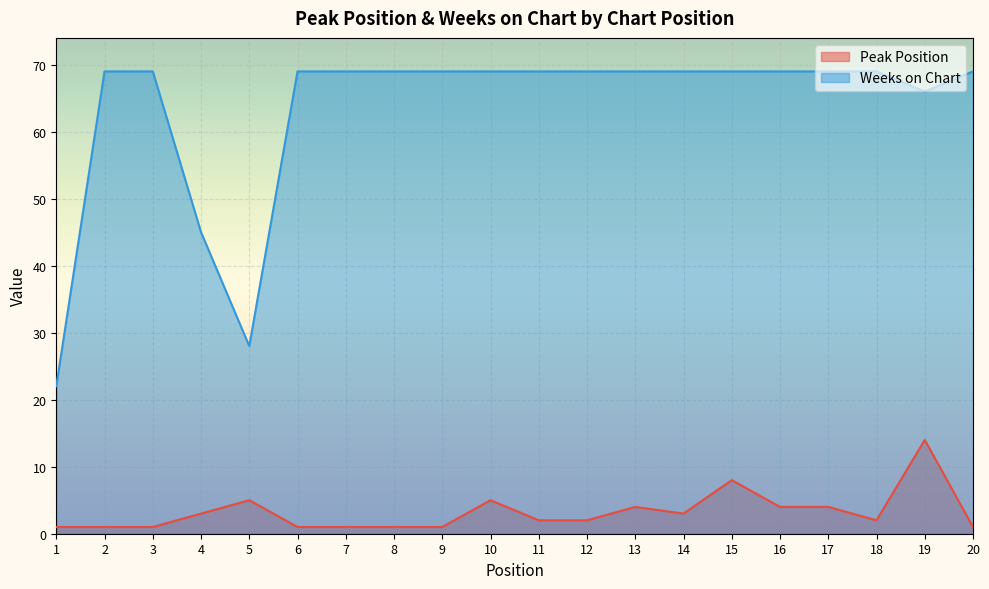

True or false: Weeks on Chart and Peak Position intersect in this chart.

False